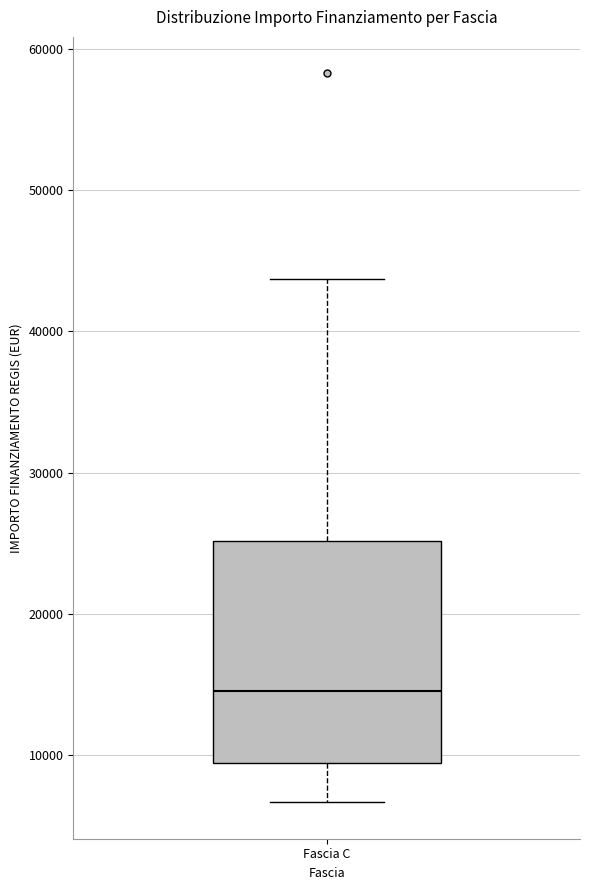

Where is the upper edge of the box for Fascia C on the y-axis? The values are not printed on the chart, so give them approximately, as read against the axis.

25000